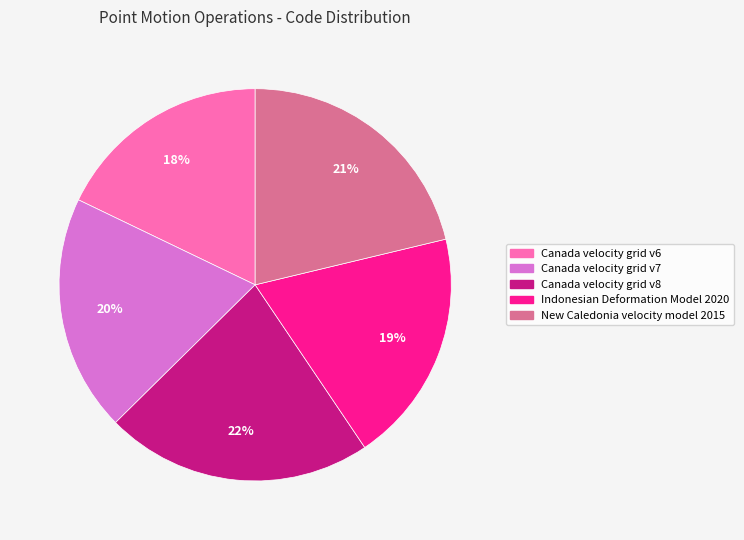

Which has a higher value, New Caledonia velocity model 2015 or Indonesian Deformation Model 2020?

New Caledonia velocity model 2015